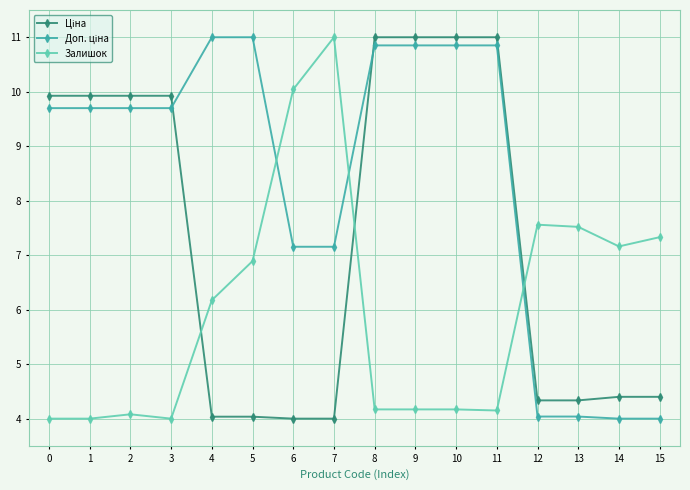

What is the difference between the highest and lowest values at 3?

5.9